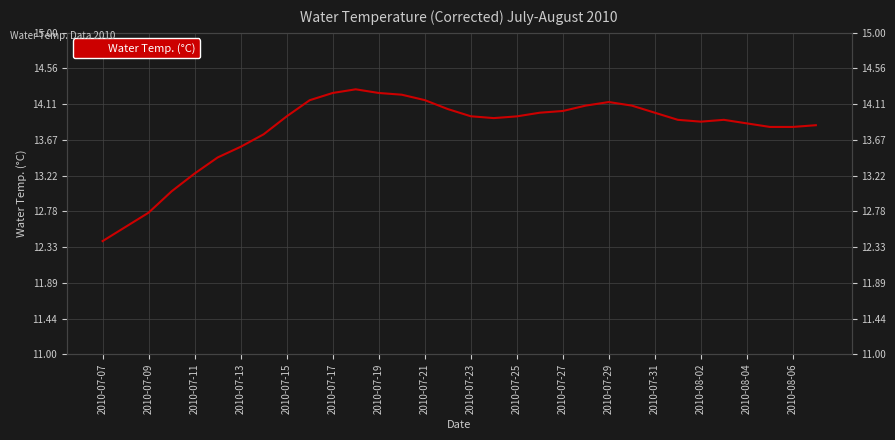

True or false: the data has more than 0 interior local peaks.

True